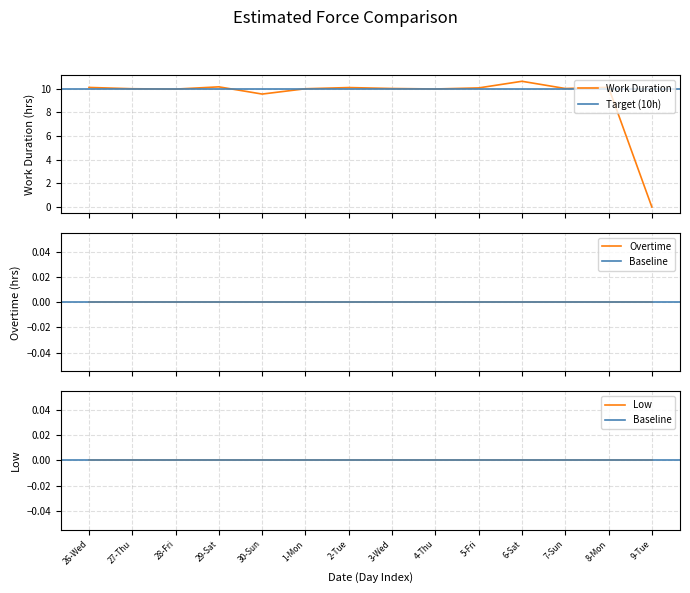

What is the sum of all values?

130.6